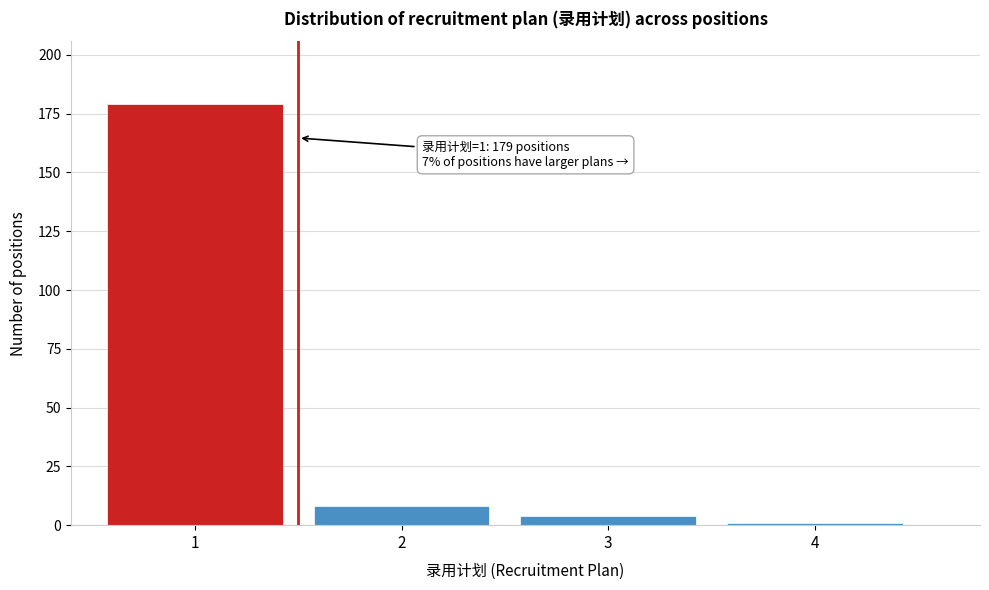

Reading left to right, list all the values displayed in this chart.

179	8	4	1